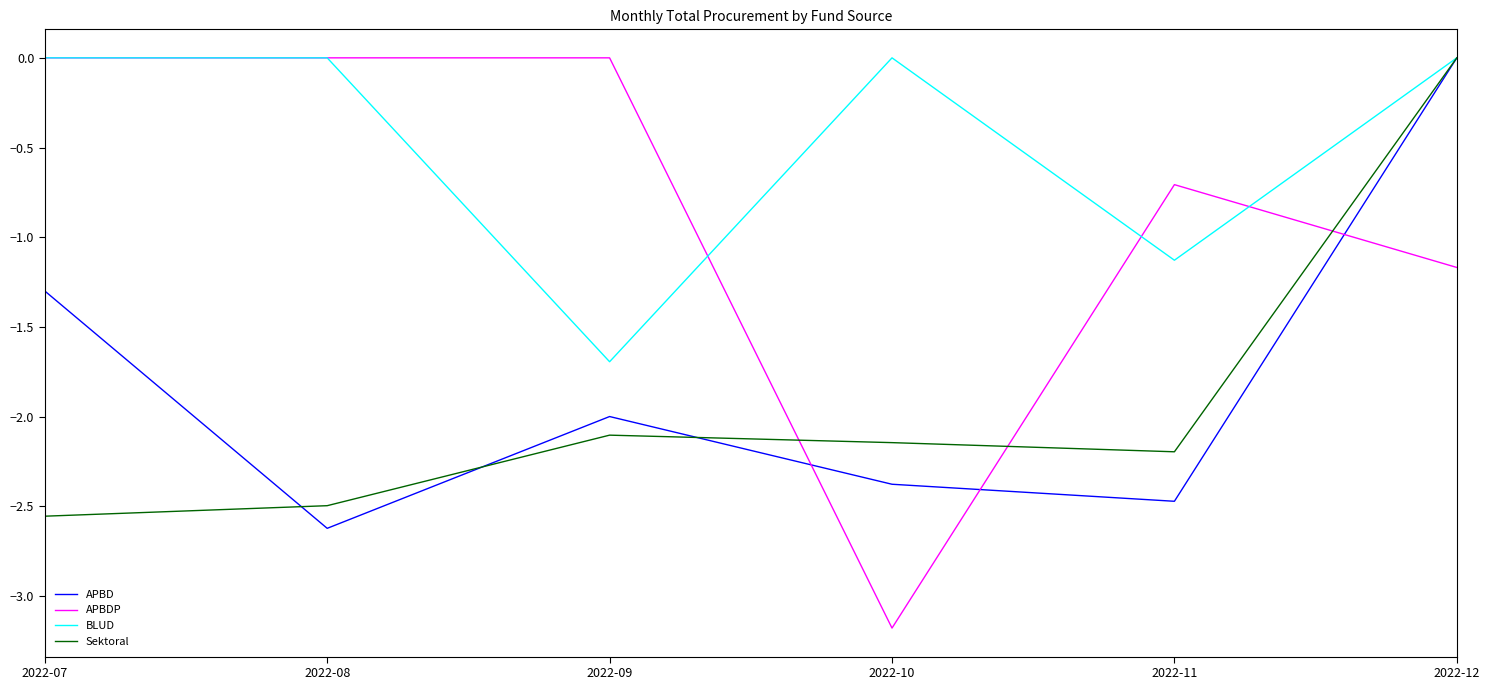

Which series has the largest total across all categories?

BLUD